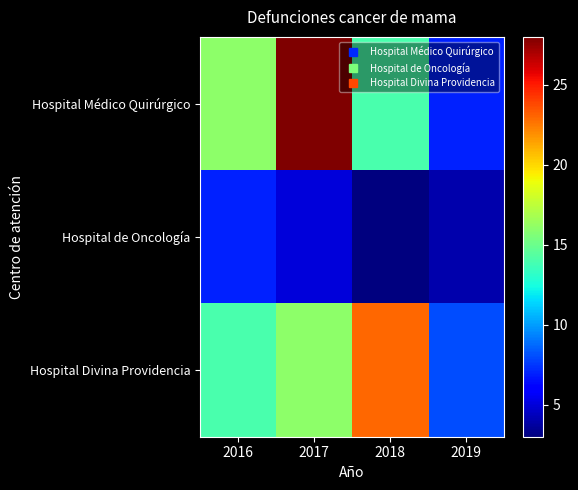

Which has a higher value, 2018 or 2016?

2016